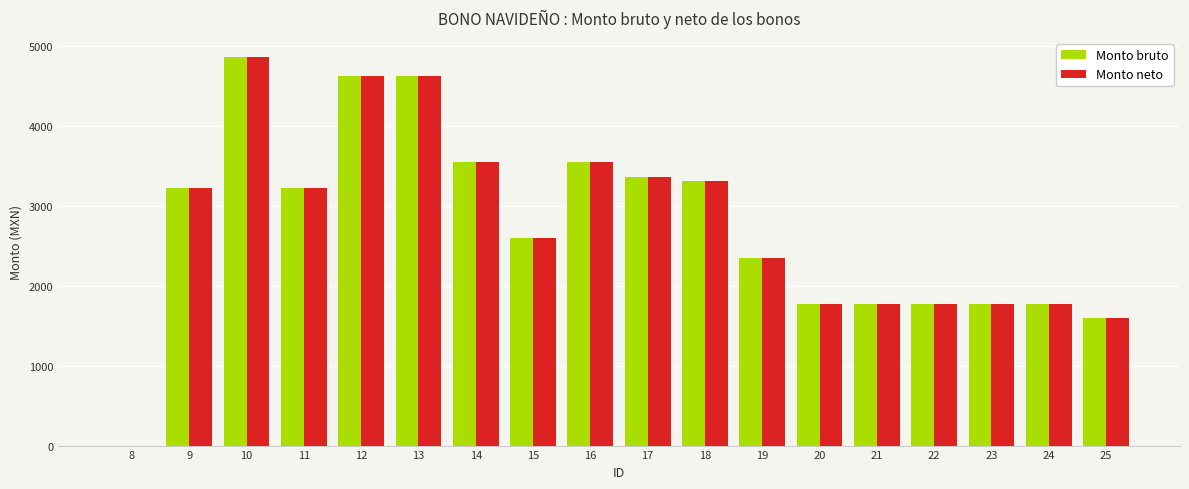

How many data points in Monto neto are above 3221?

9